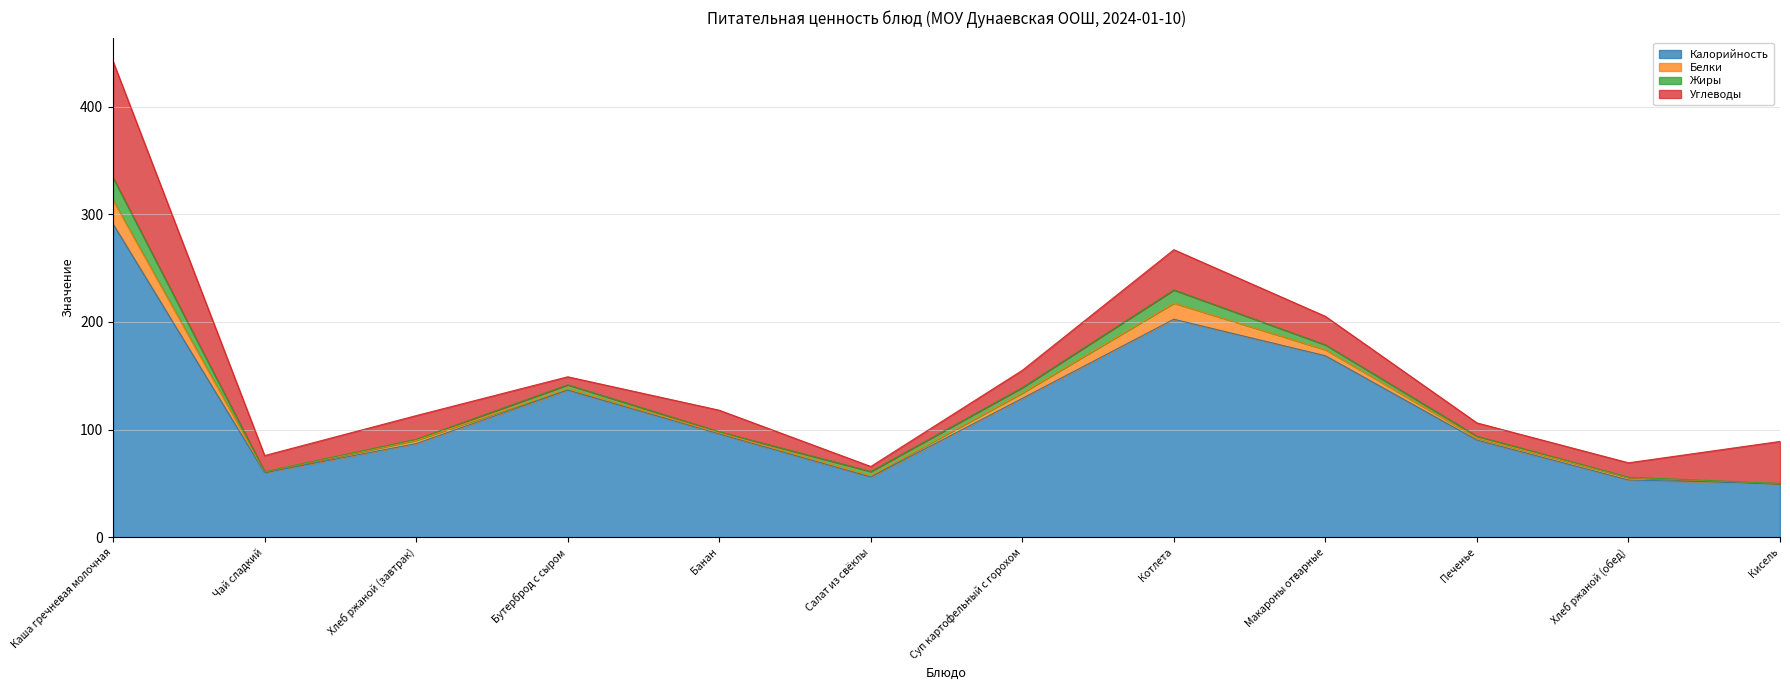

True or false: Жиры has a value of 1.3 at Бутерброд с сыром.

False